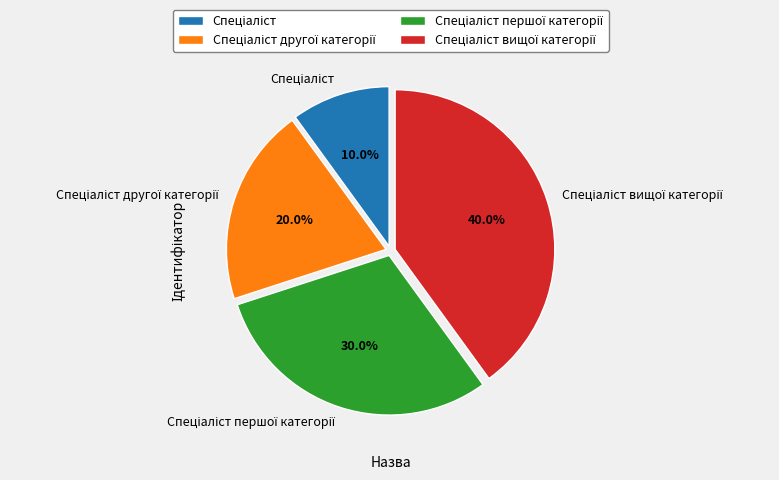

Does any single category account for the majority?

No